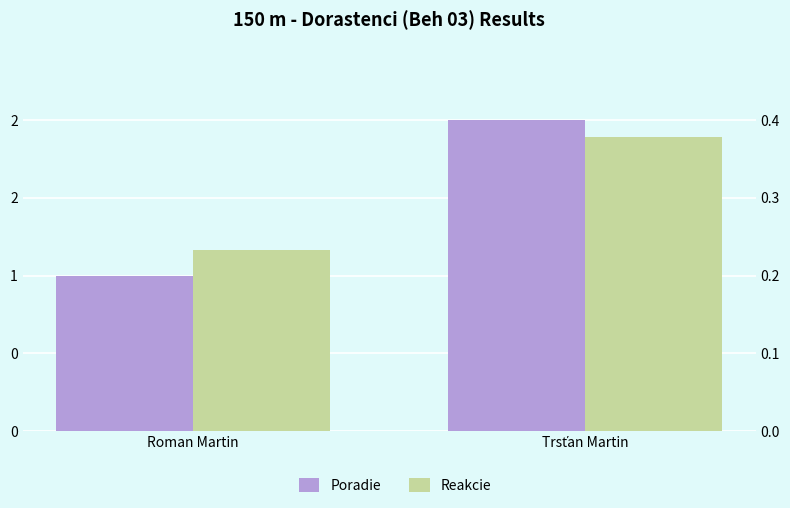

How many distinct data groups are displayed?

2